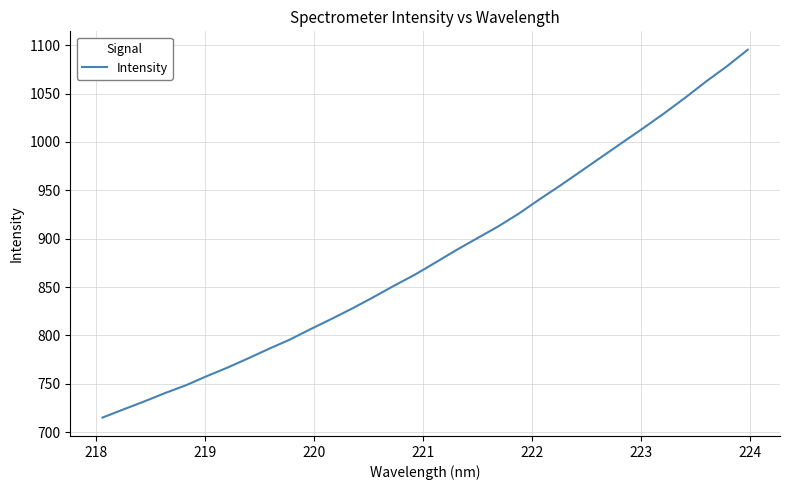

What is the smallest value displayed?

715.2